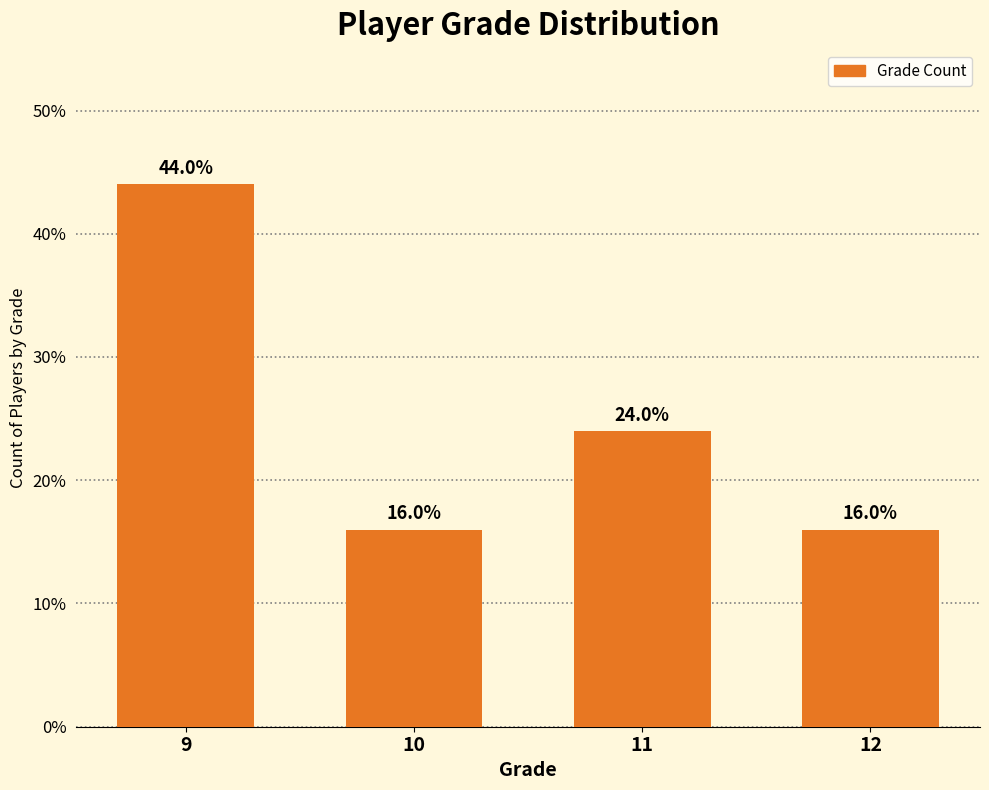

Reading left to right, list all the values displayed in this chart.

44	16	24	16